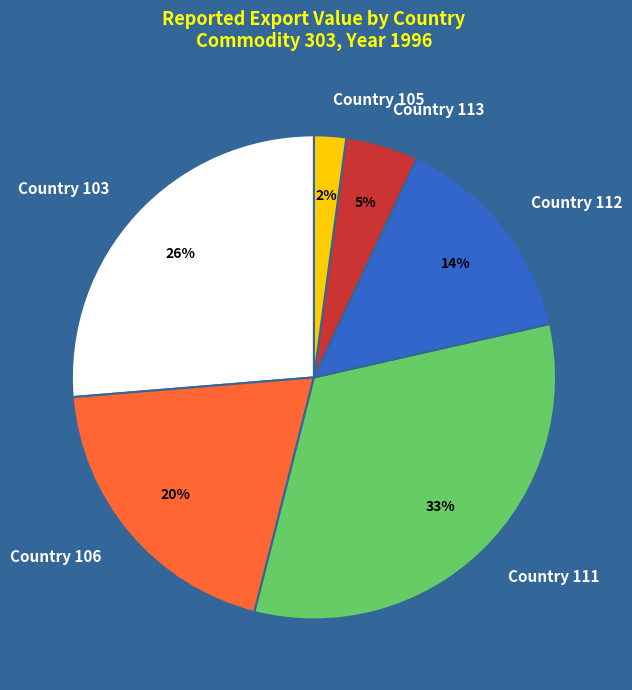

True or false: Country 113 accounts for 19% of the total.

False